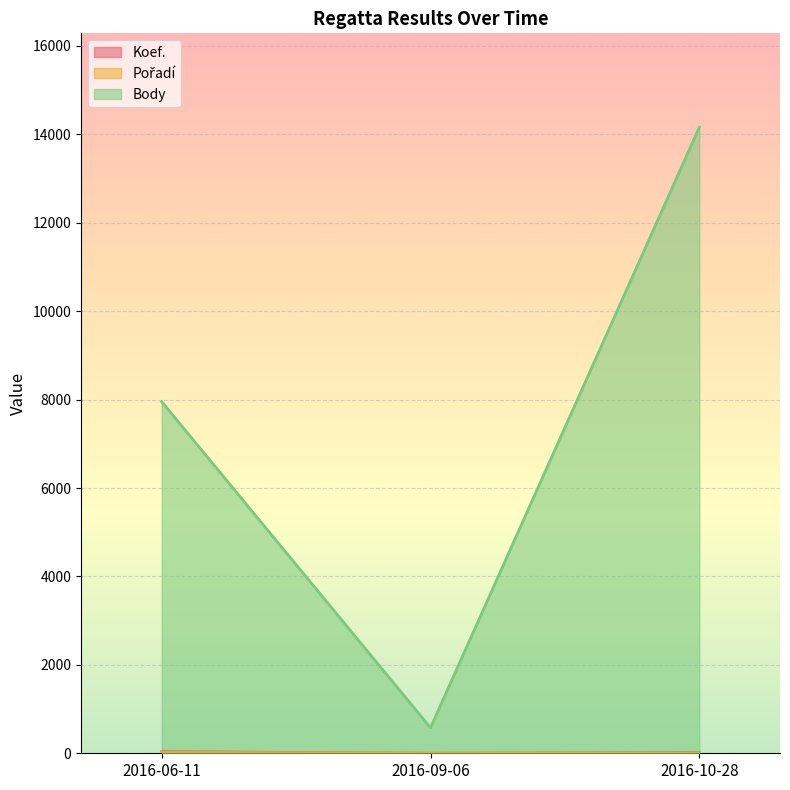

Reading left to right, extract all data points from this chart.

Koef.: 36	1	12
Pořadí: 22	5	1
Body: 7955	578	14162